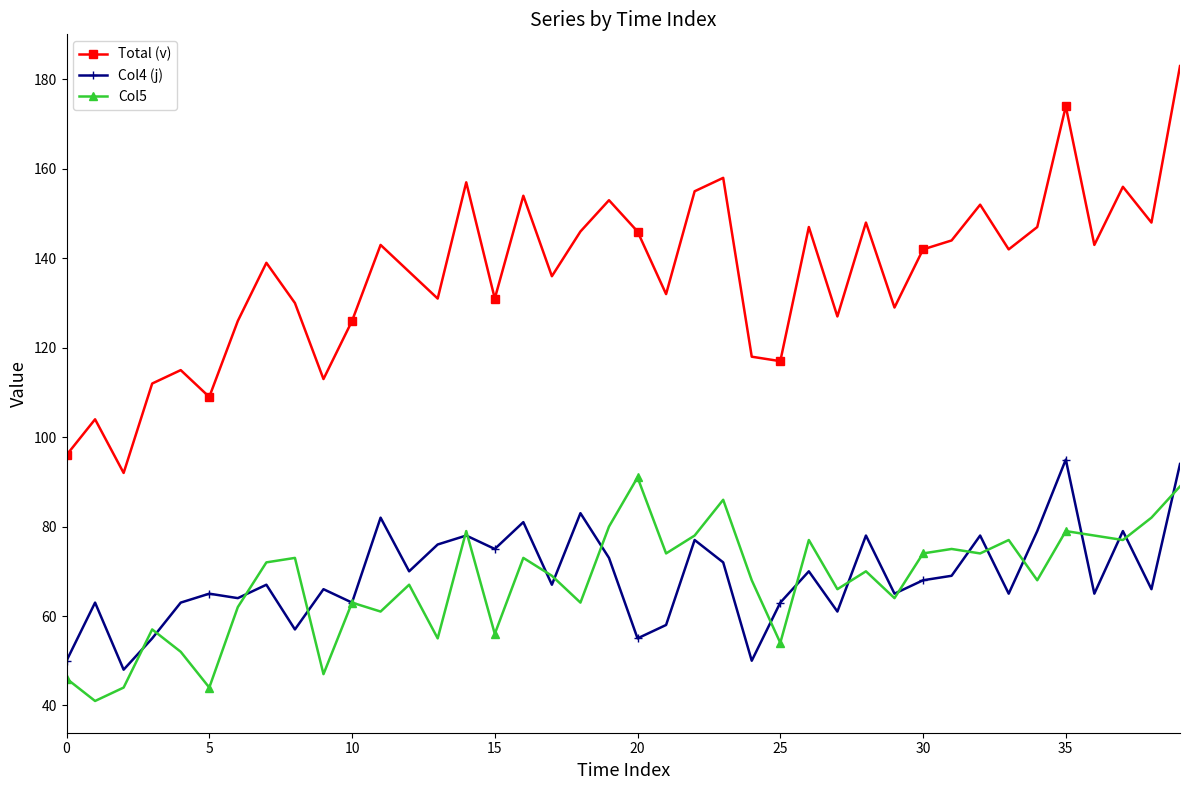

What is the value of the Col4 (j) point at the 21st from the left?

55